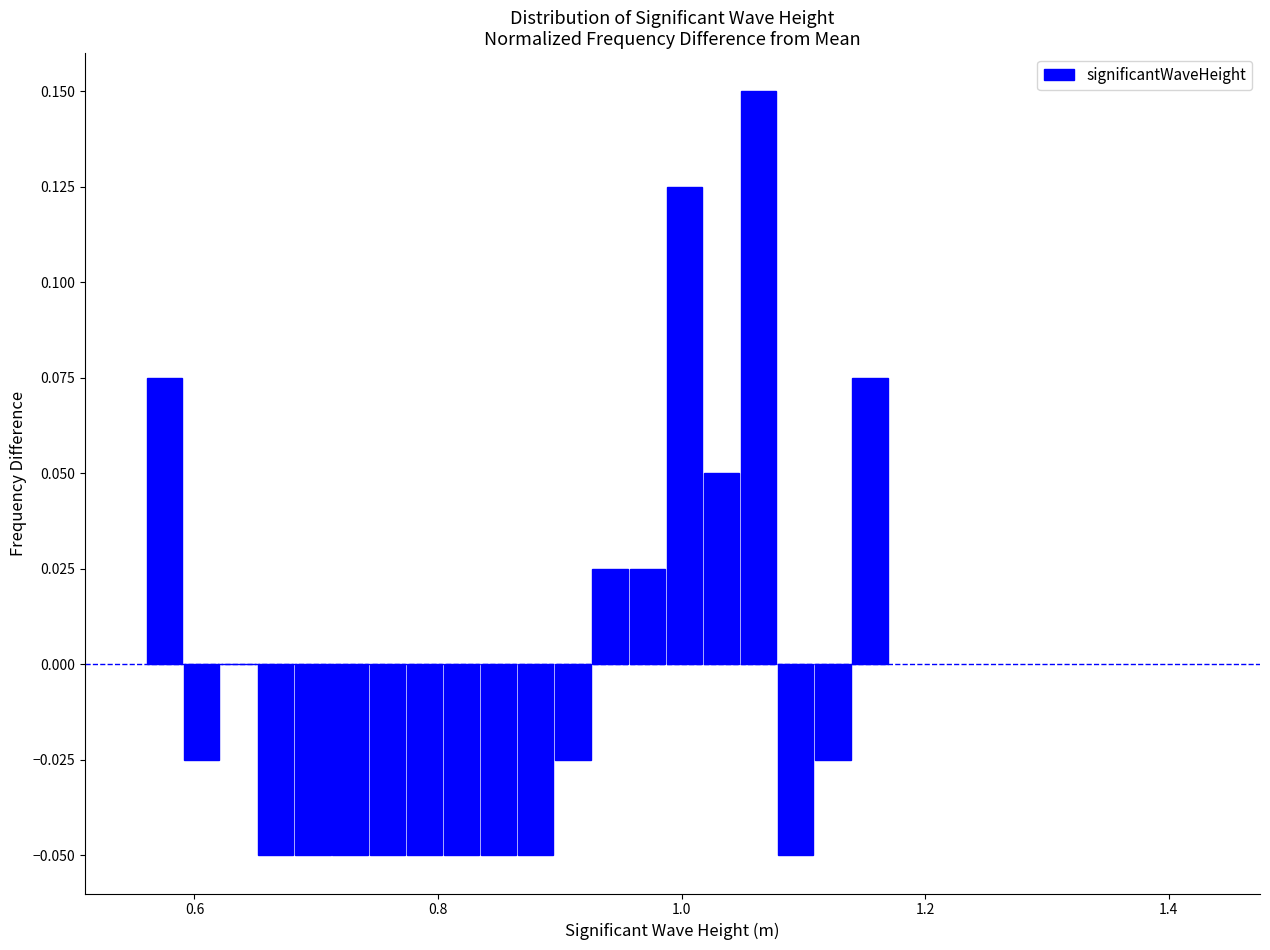

Read against the x-axis, roughly where is the centre of the tallest bar?

1.06